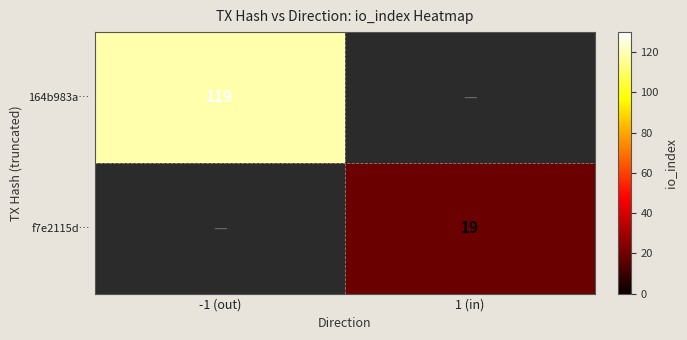

Which label corresponds to the smallest value in the chart?

1 (in)